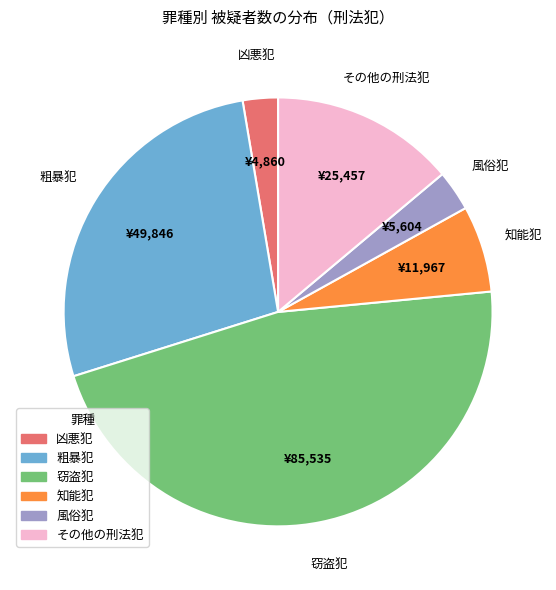

Is the sum of 風俗犯 and 粗暴犯 greater than half?

No